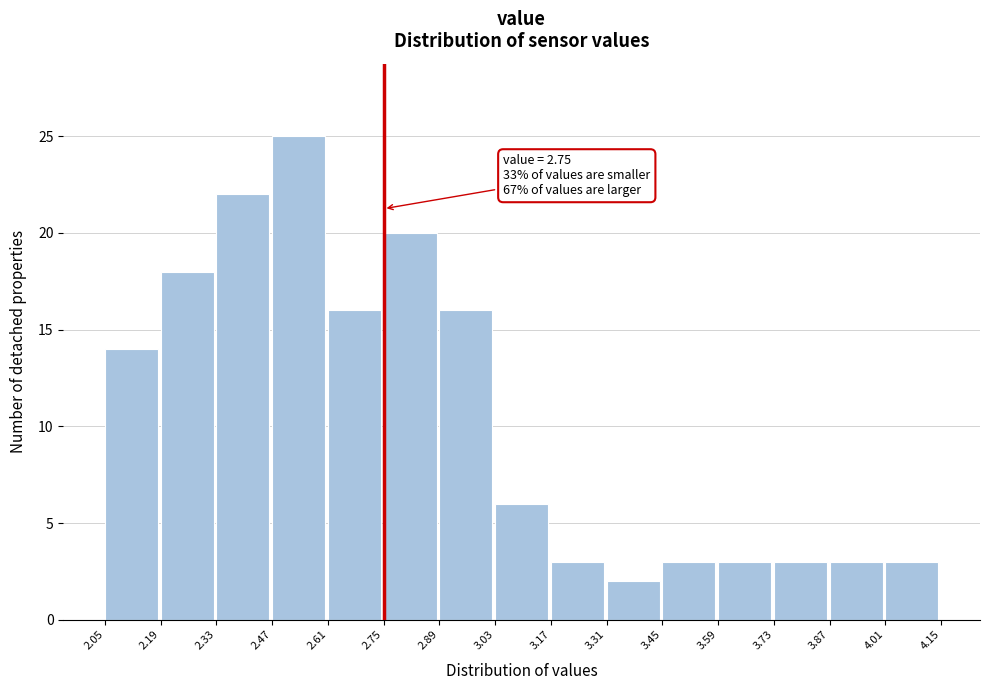

Over which range of the x-axis is the bar tallest?

2.47 to 2.61